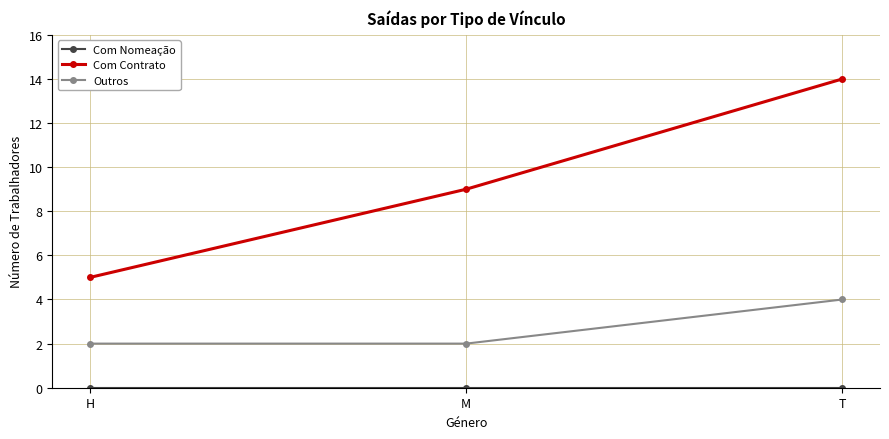

What value does the Com Contrato series have at T?

14